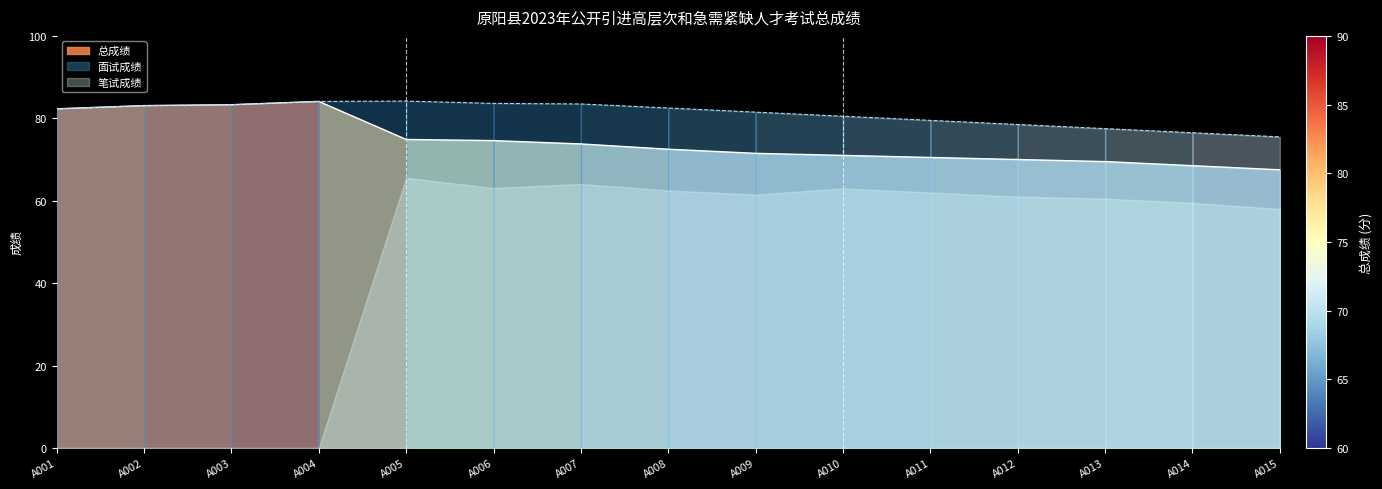

At how many categories does at least one series exceed 82?

8